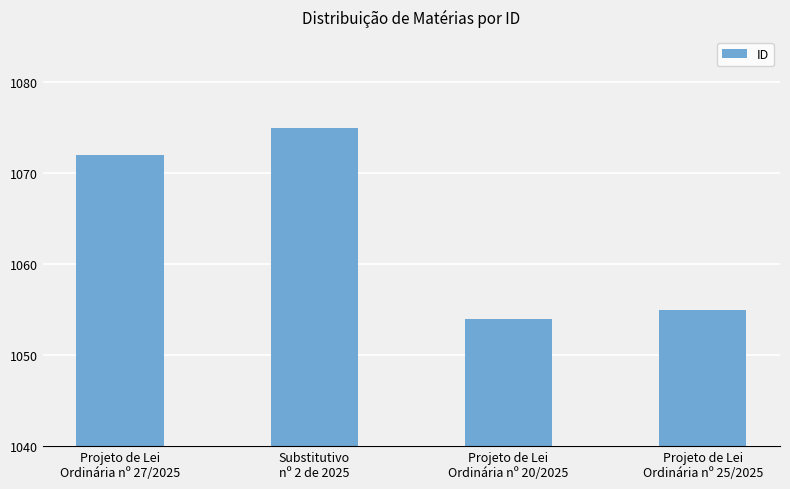

Between Projeto de Lei
Ordinária nº 27/2025 and Substitutivo
nº 2 de 2025, which is larger?

Substitutivo
nº 2 de 2025